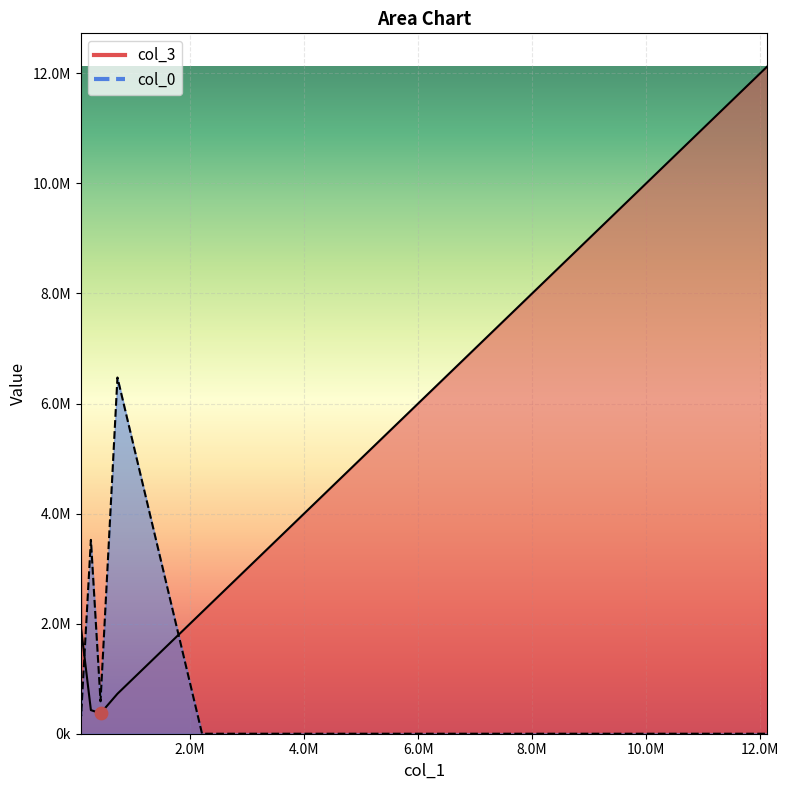

What is the total value across all series at ?

7198570.2